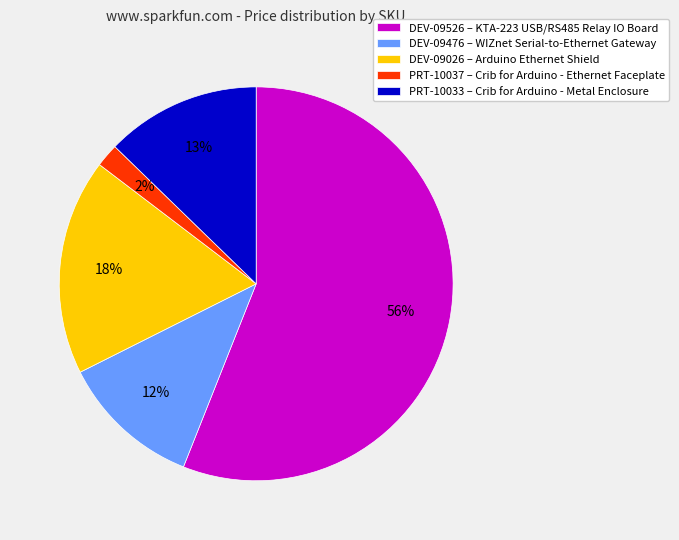

To the nearest percent, what is the average slice percentage?

20%